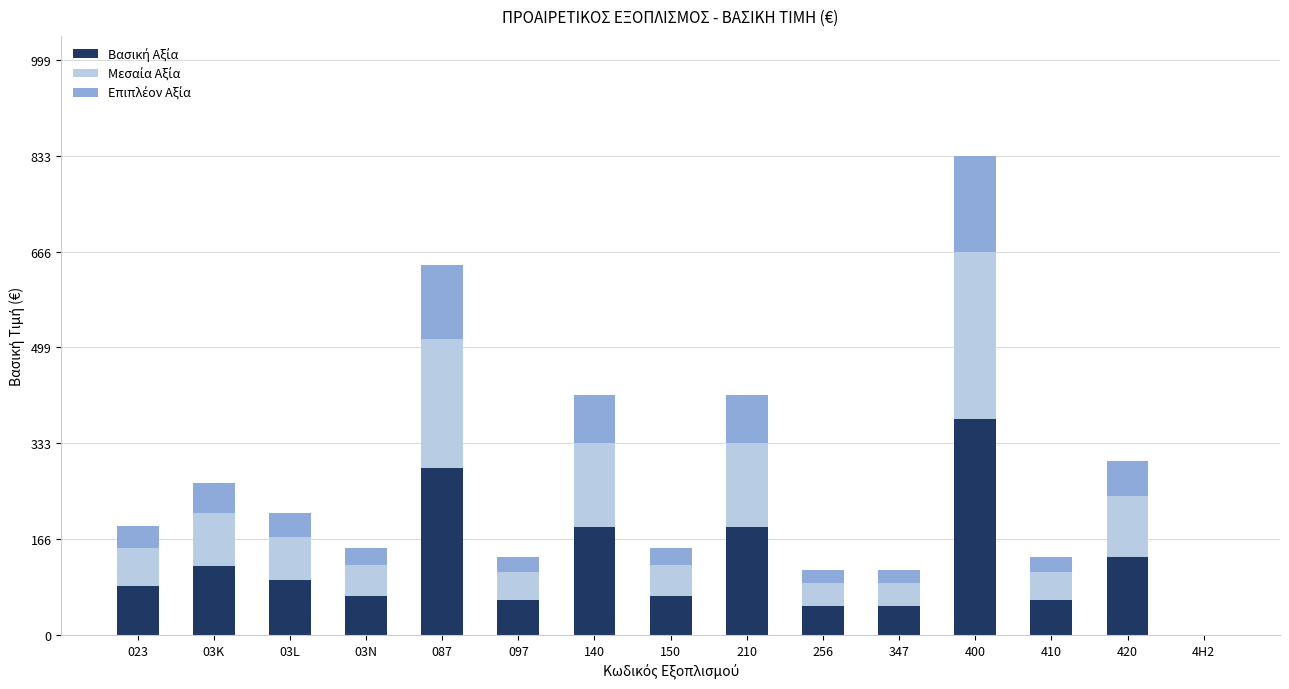

At which category is the sum across all series the highest?

400